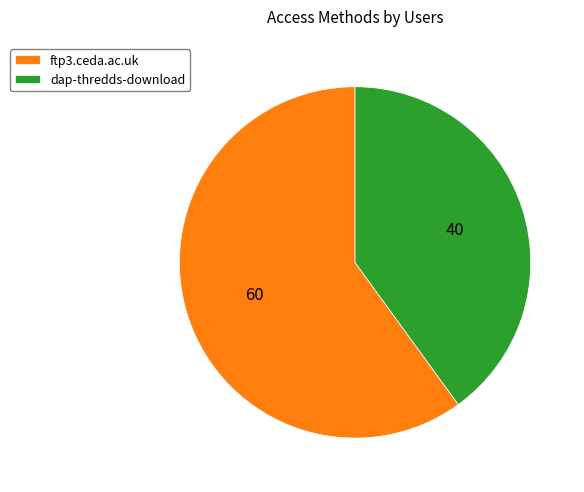

Combined, do dap-thredds-download and ftp3.ceda.ac.uk account for over 50%?

Yes